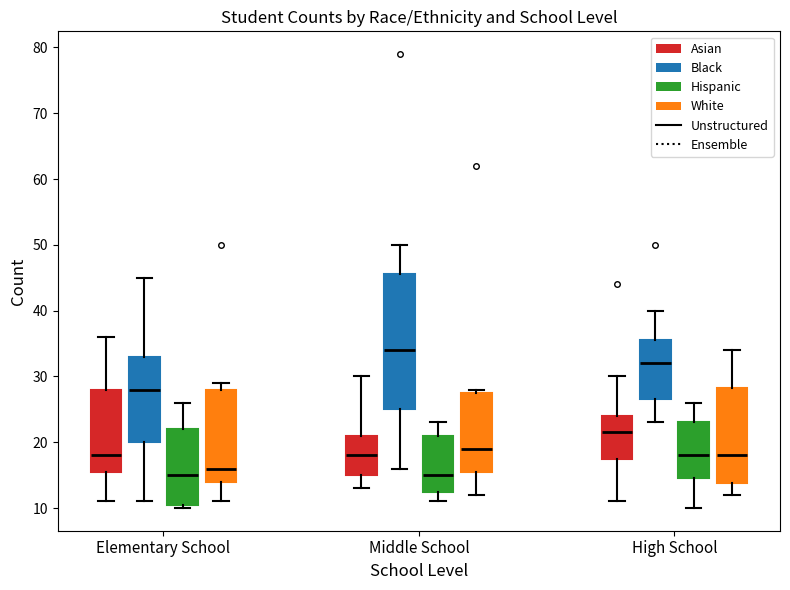

Where is the lower edge of the box for Middle School (Hispanic) on the y-axis? The values are not printed on the chart, so give them approximately, as read against the axis.

13